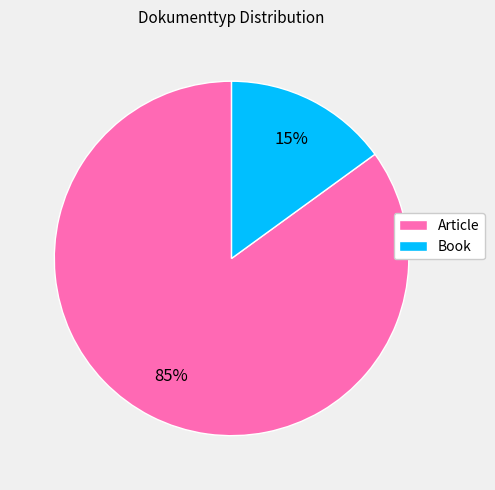

To the nearest percent, what percentage of the pie is Book?

15%